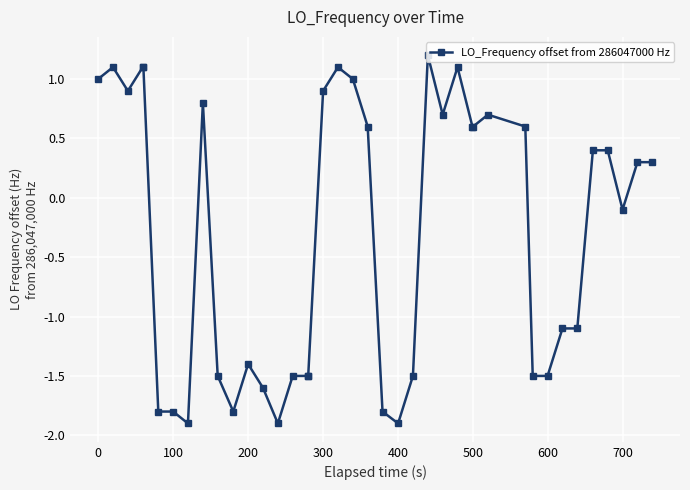

How many lines are shown in the chart?

1